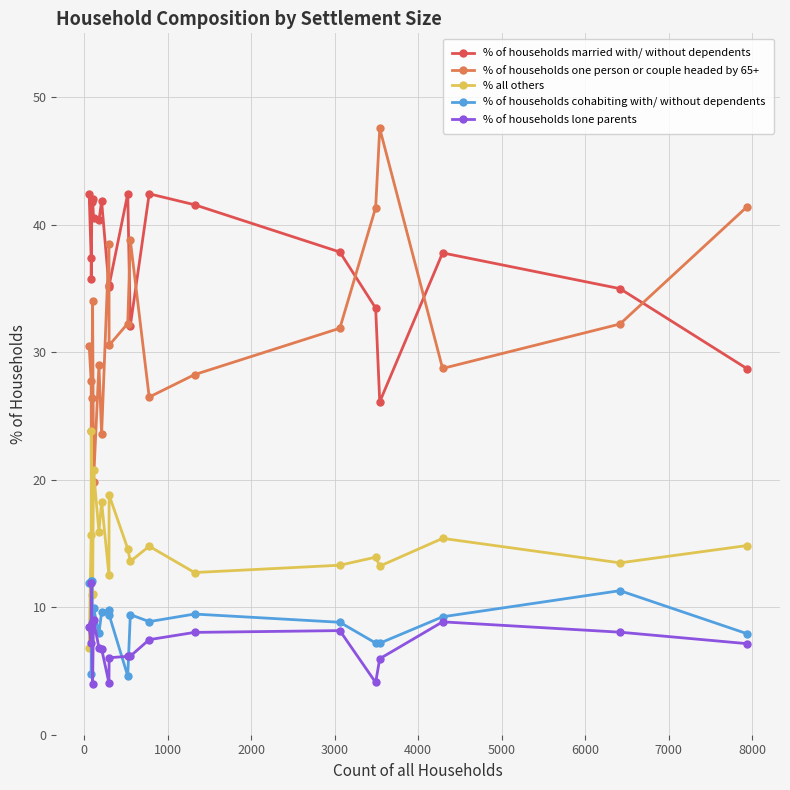

In % all others, how many points are lower than both neighbors (excluding endpoints)?

7